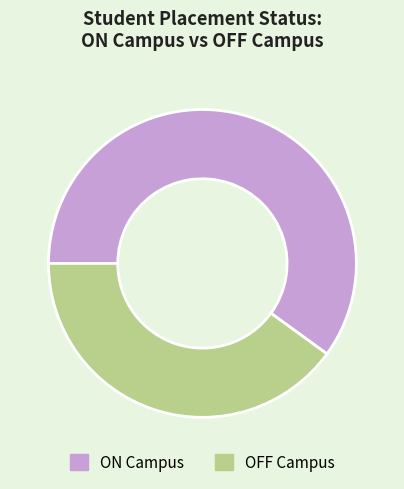

The OFF Campus slice represents 40% of the pie. True or false?

True